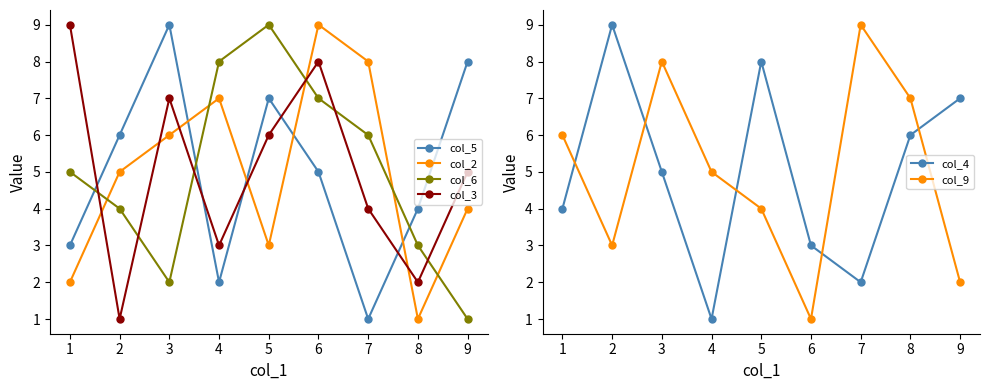

Is it true that col_4 equals 1 at 5?

False